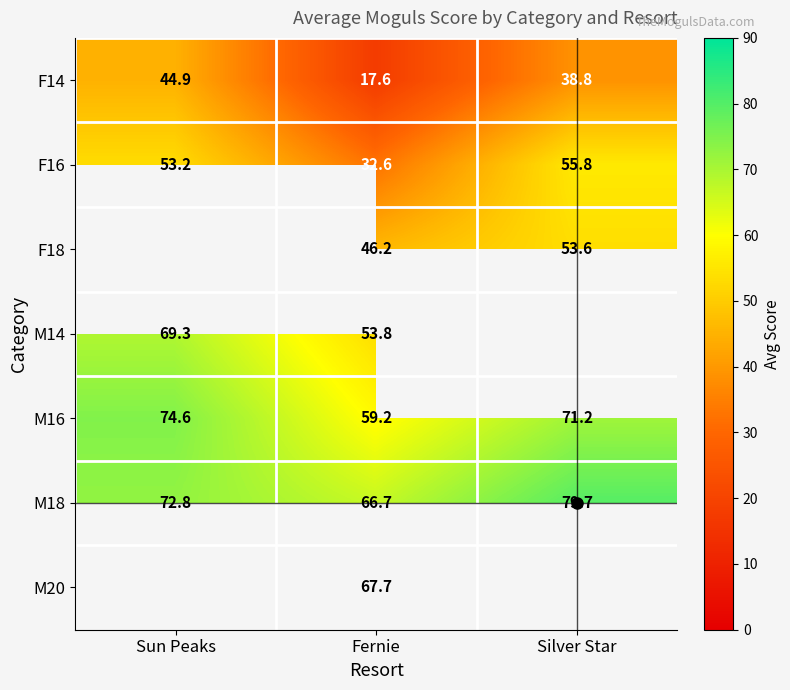

What is the sum of the M16 values at Fernie and Silver Star?

130.4